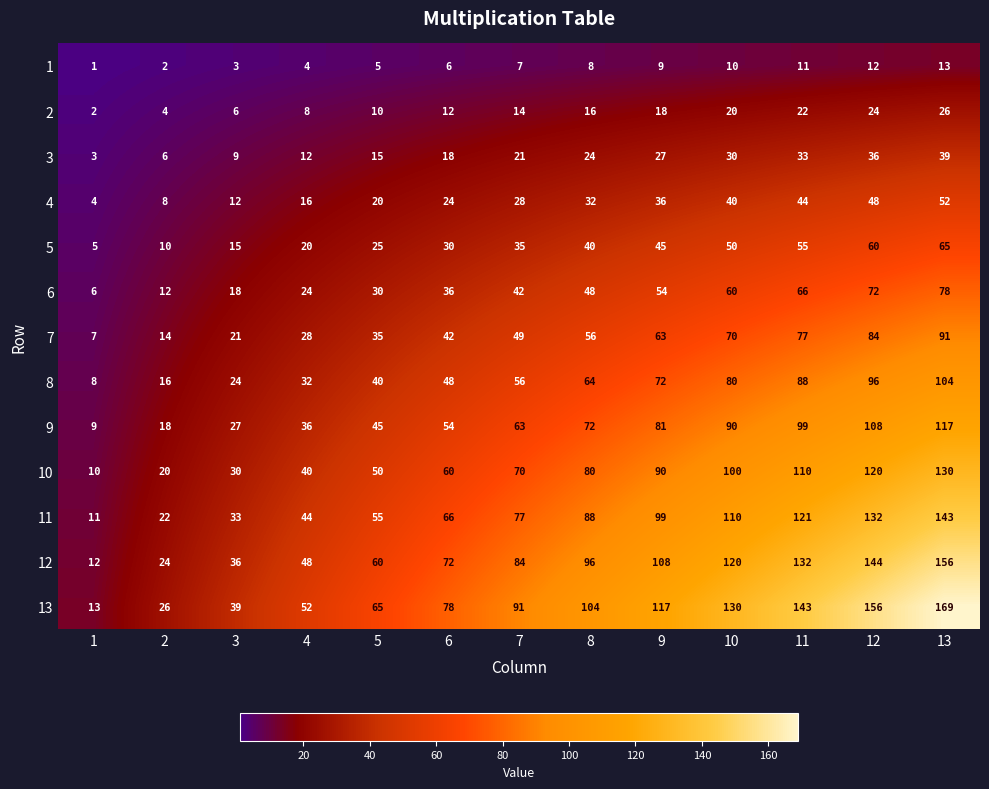

How many categories are shown in the chart?

13